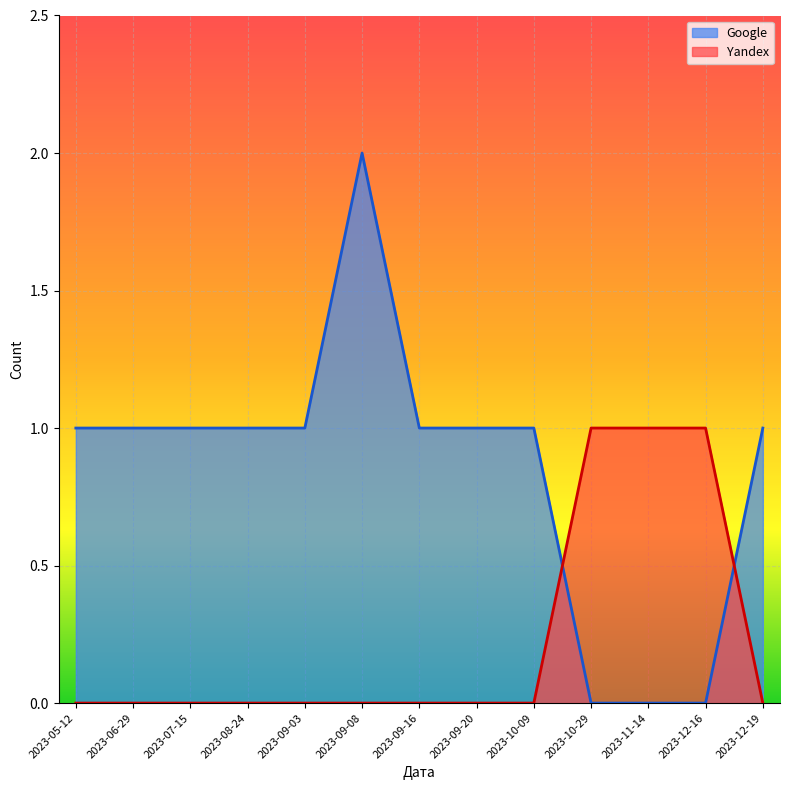

What is the value of the Yandex point at the 12th from the left?

1